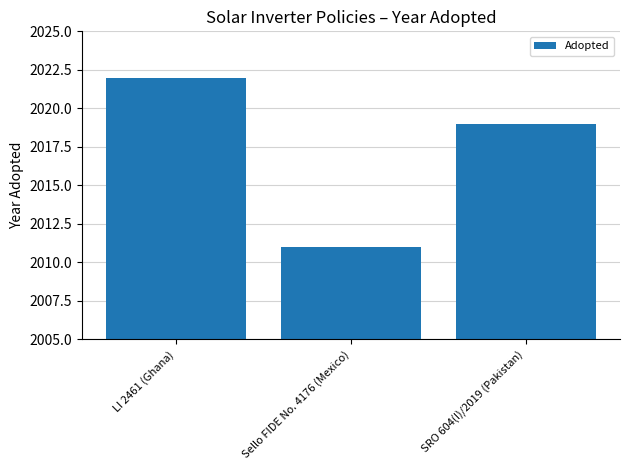

Which label corresponds to the smallest value in the chart?

Sello FIDE No. 4176 (Mexico)